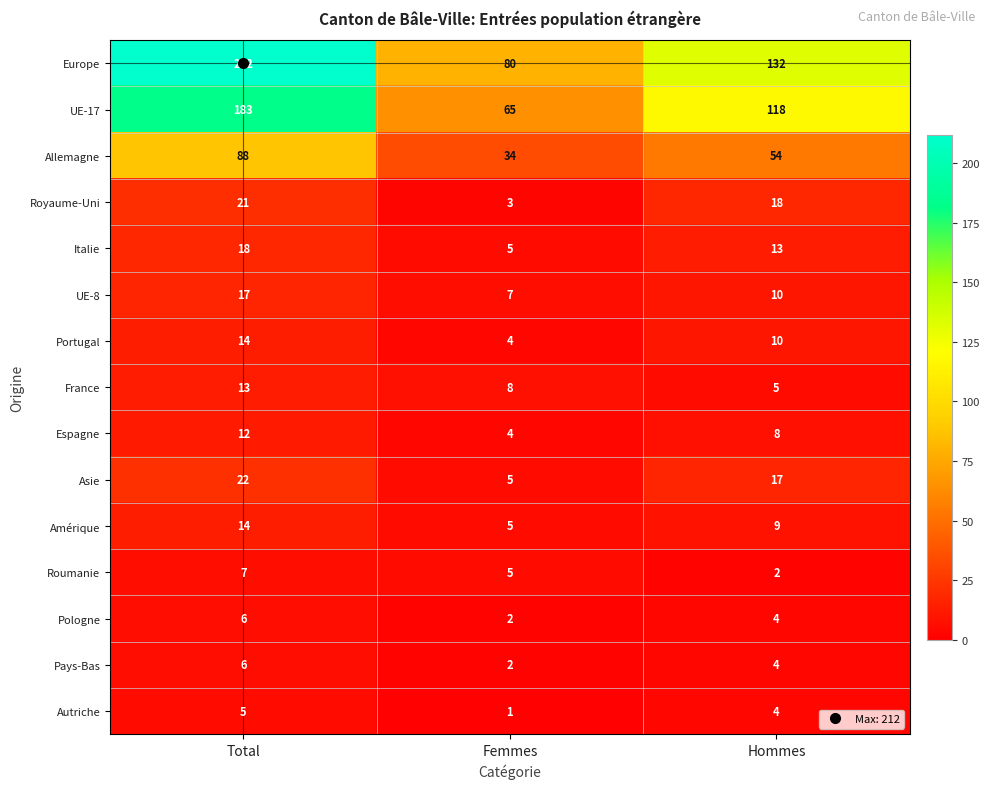

How many data points does each series have?

3